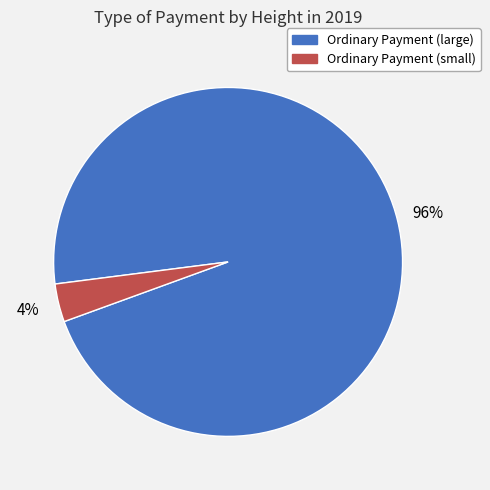

To the nearest percent, what is the average slice percentage?

50%